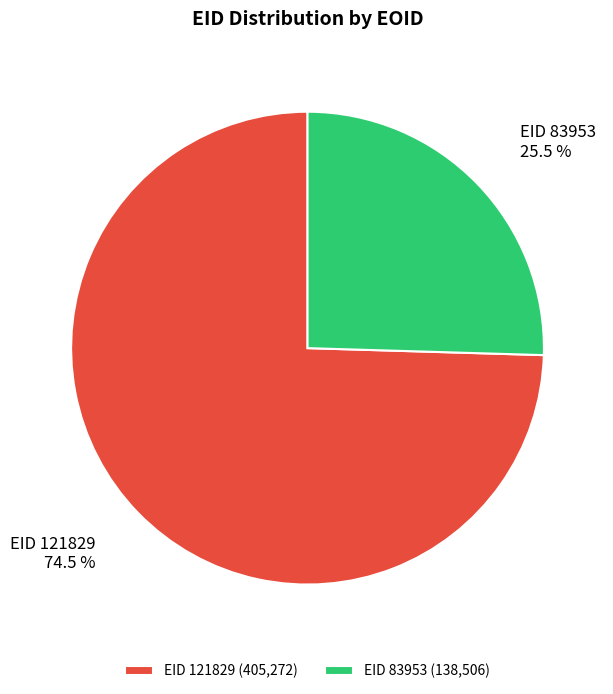

Is there any slice that represents more than half of the pie?

Yes